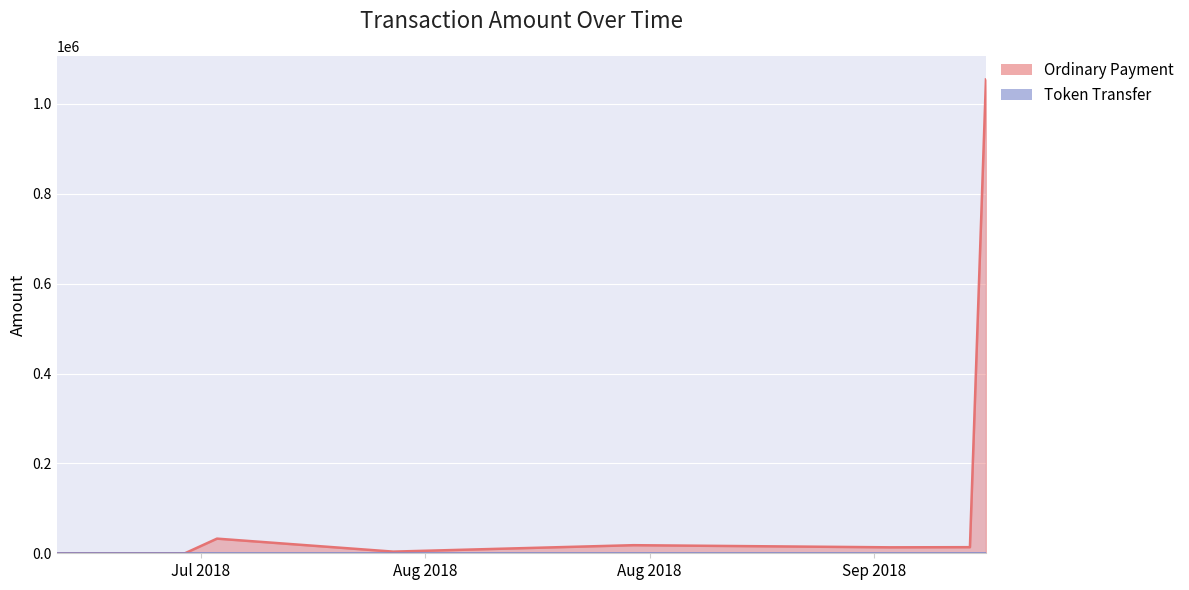

How many interior local valleys (lower than both neighbors) does the data have?

3